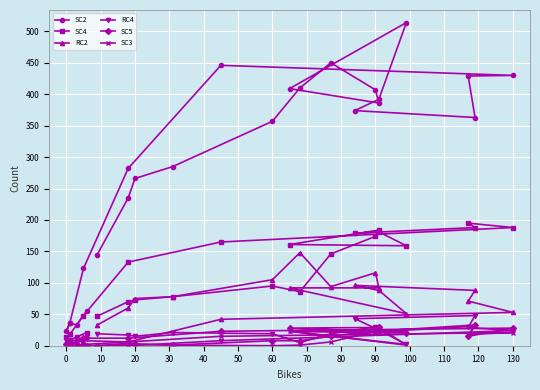

At how many categories does at least one series exceed 110?

19